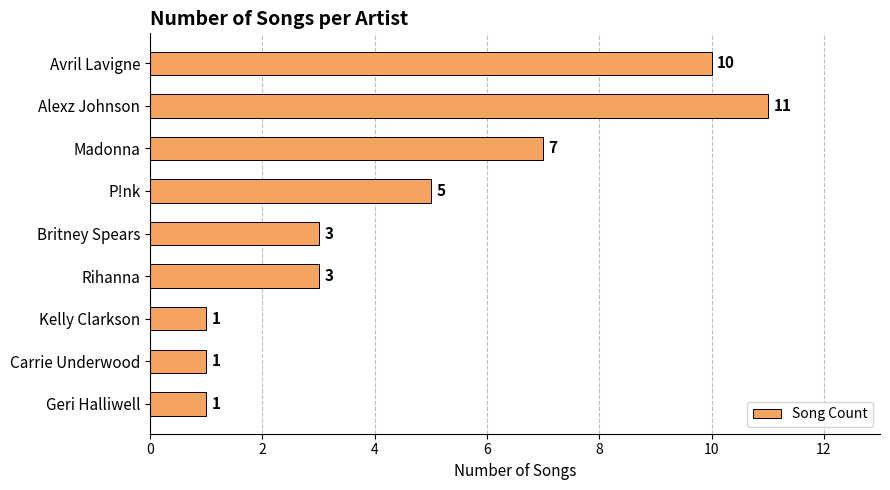

The chart shows a value of 0 at Geri Halliwell. True or false?

False